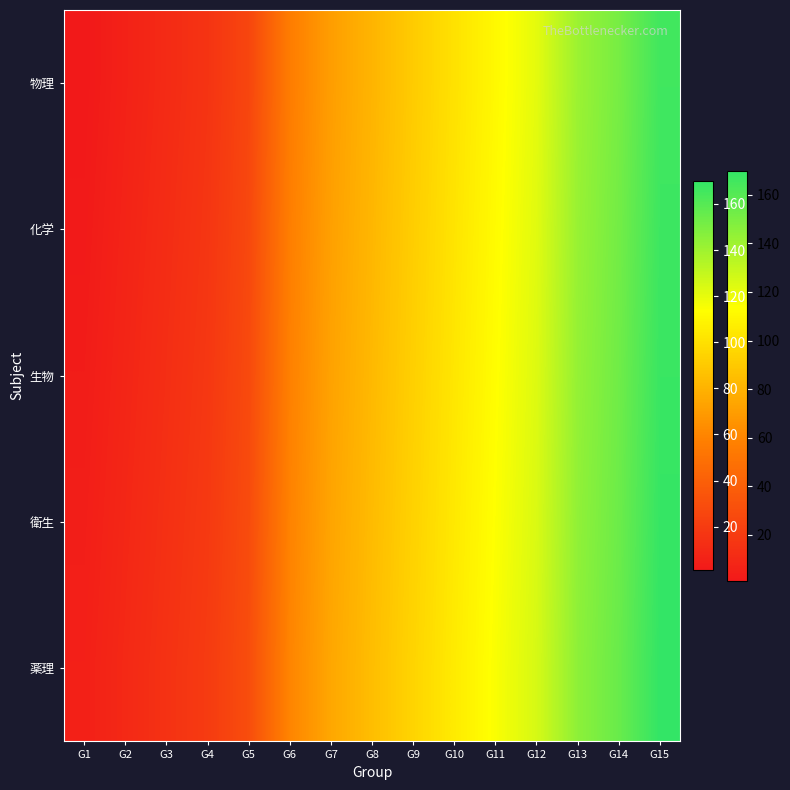

What is the spread (max minus min) of values at G2?

4